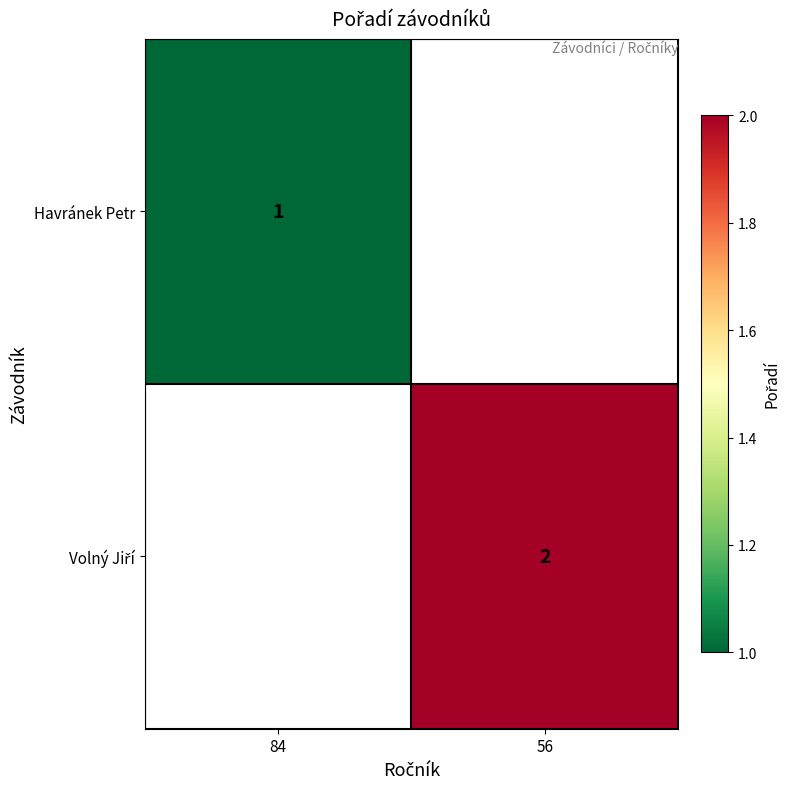

What is the minimum value shown in the chart?

1.0